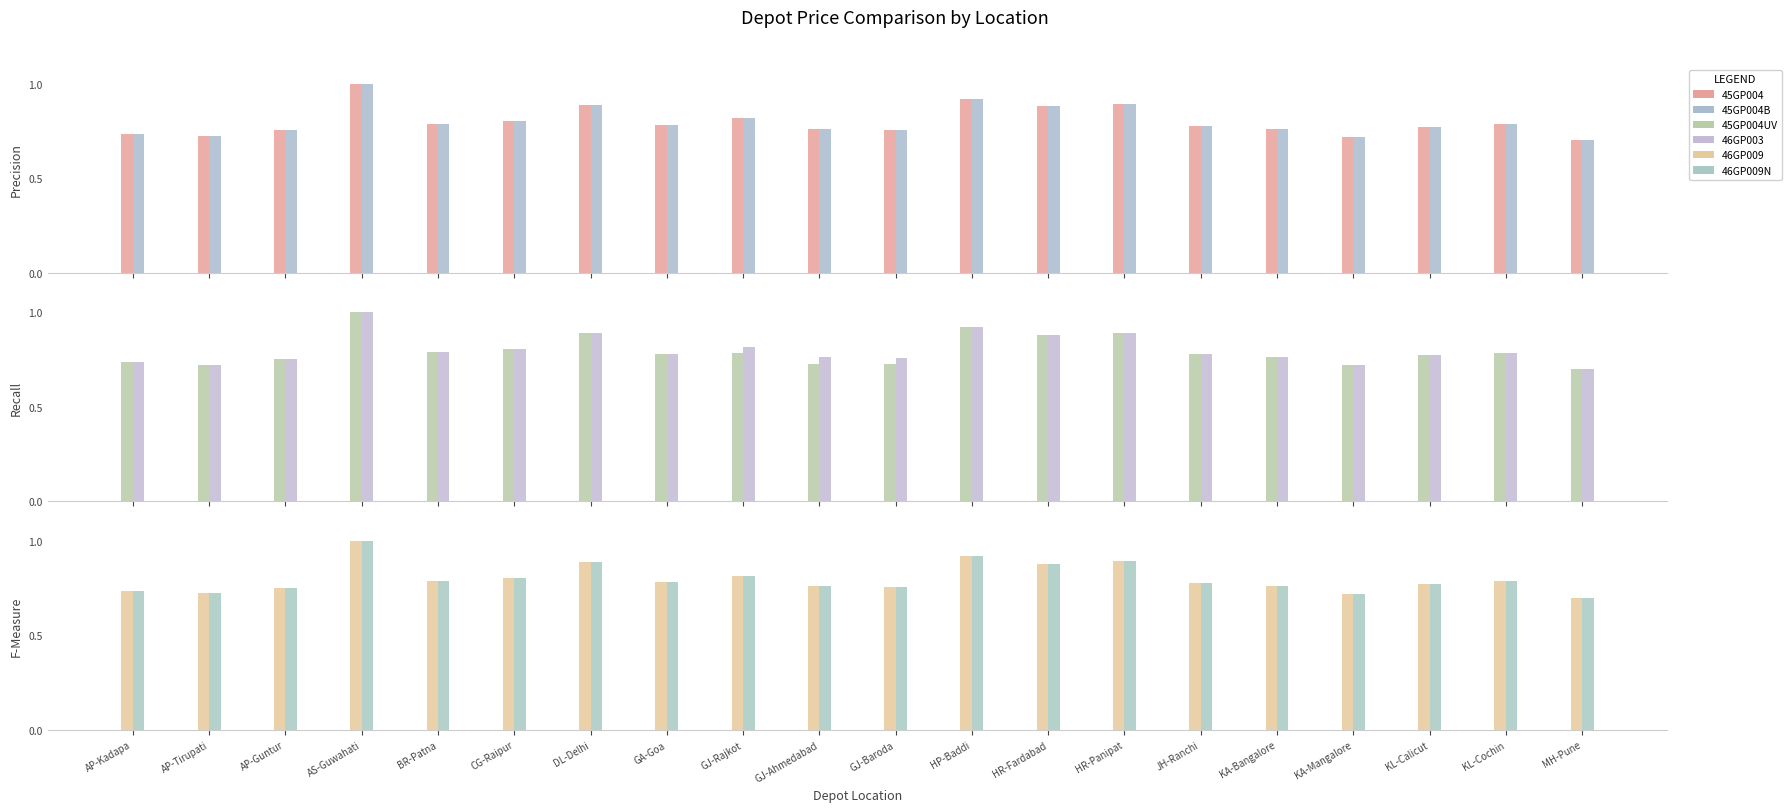

What is the sum of all 45GP004UV values?

15.9